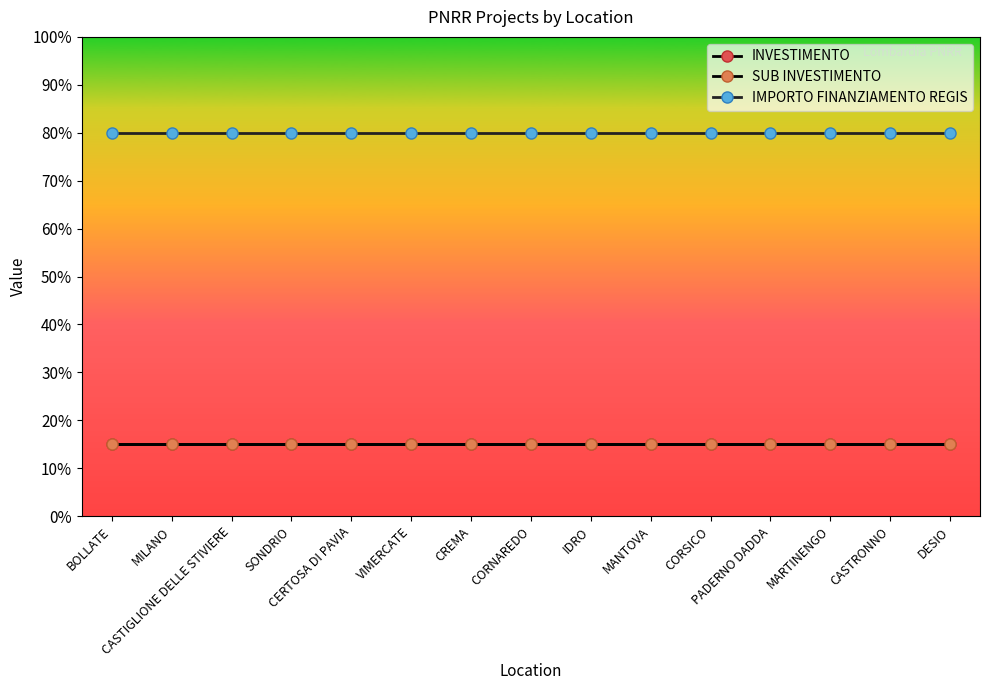

True or false: IMPORTO FINANZIAMENTO REGIS and SUB INVESTIMENTO intersect in this chart.

False